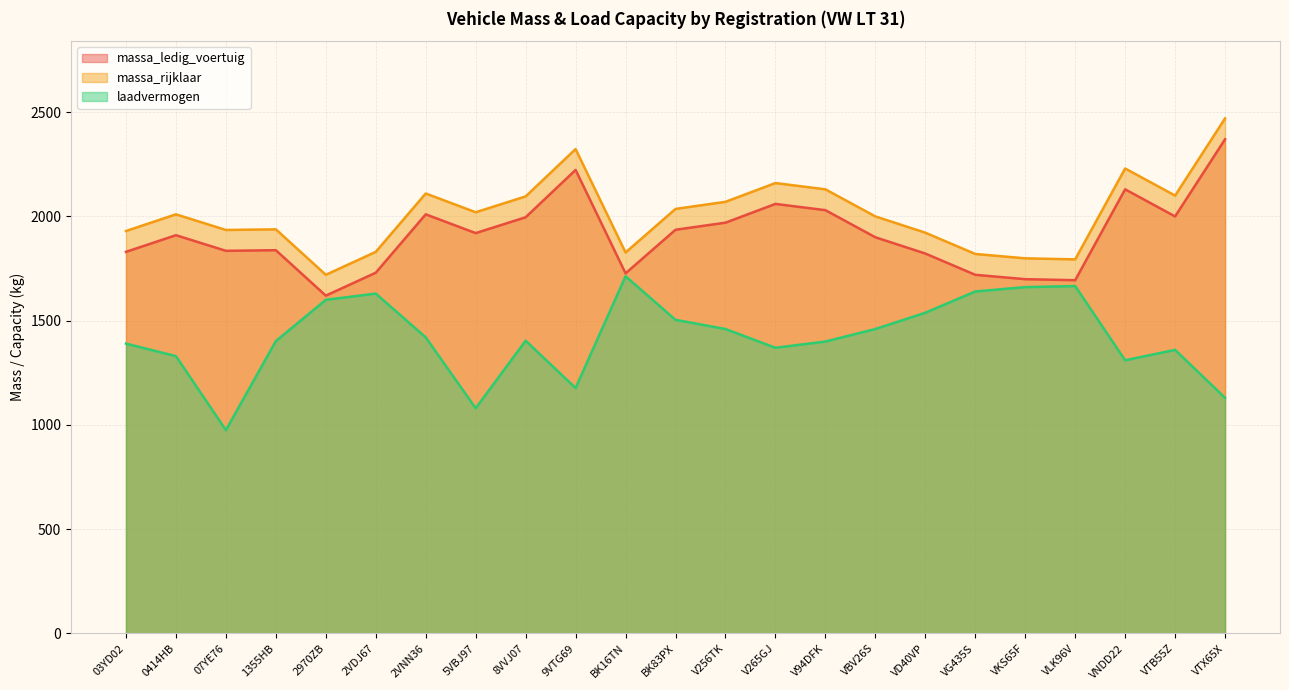

At how many categories does at least one series exceed 2102?

6